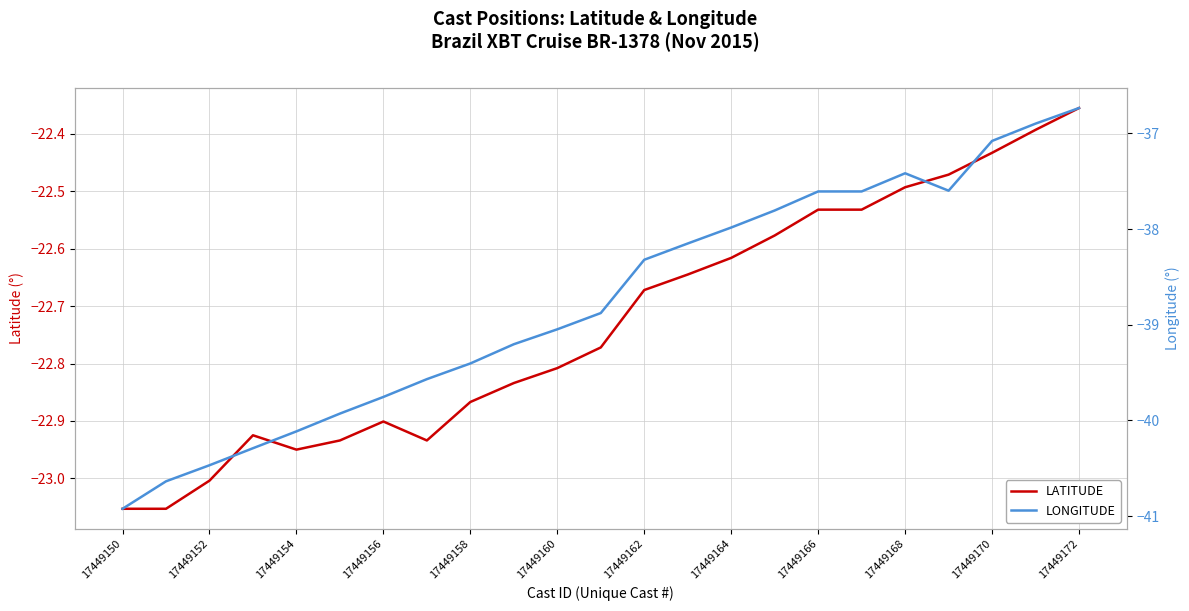

The value of LATITUDE at 17449154 is -15.4. True or false?

False